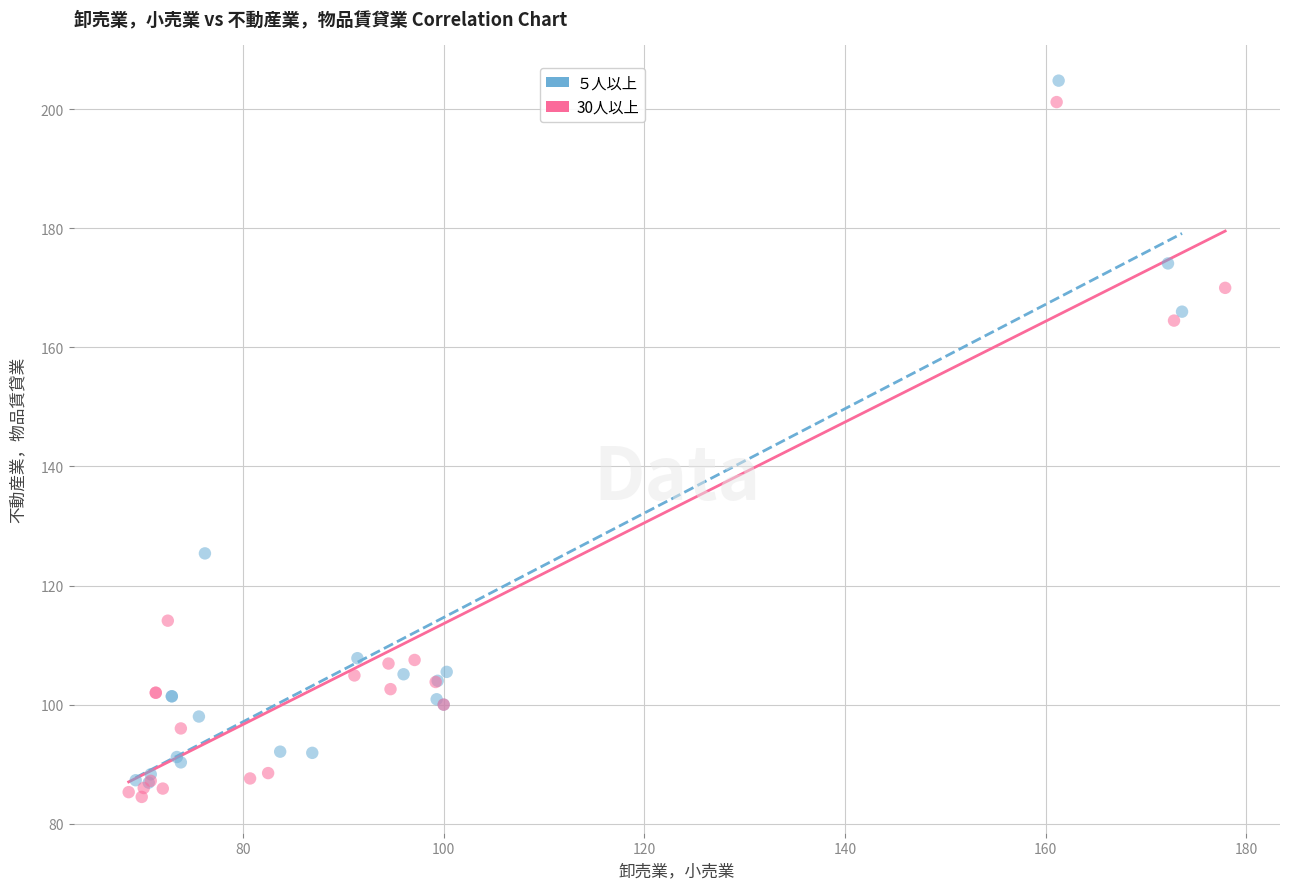

What are all the series names shown in the legend?

５人以上, 30人以上